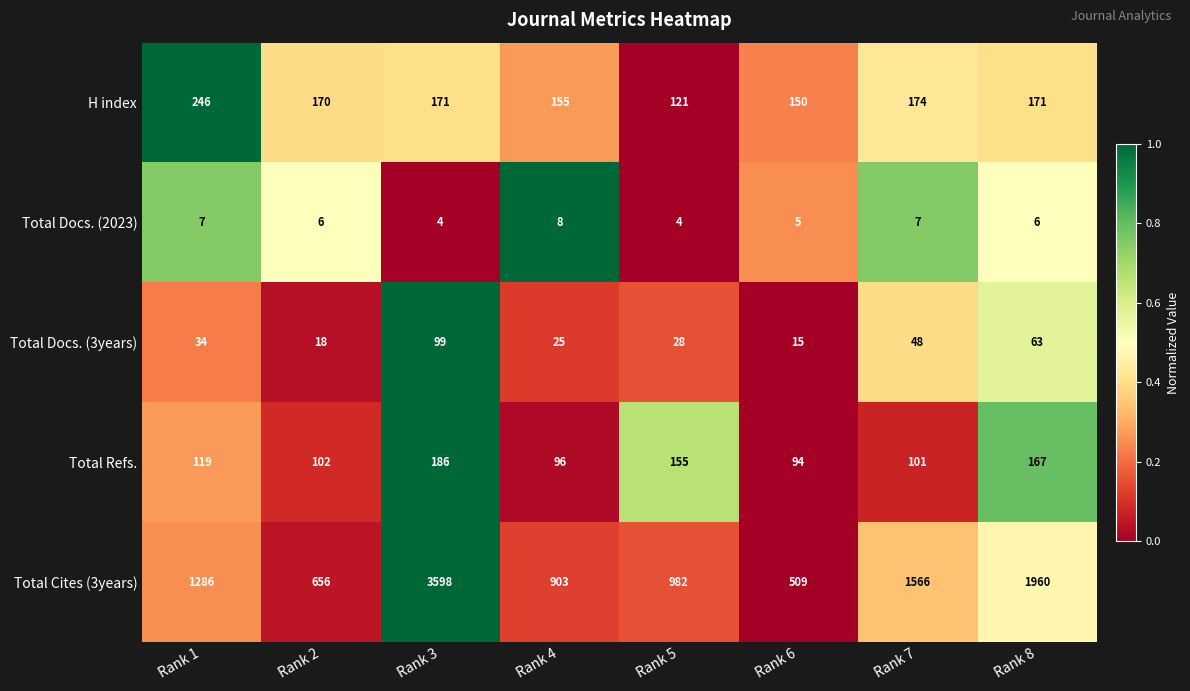

Rank the categories by Total Cites (3years) value from highest to lowest.

Rank 3, Rank 8, Rank 7, Rank 1, Rank 5, Rank 4, Rank 2, Rank 6